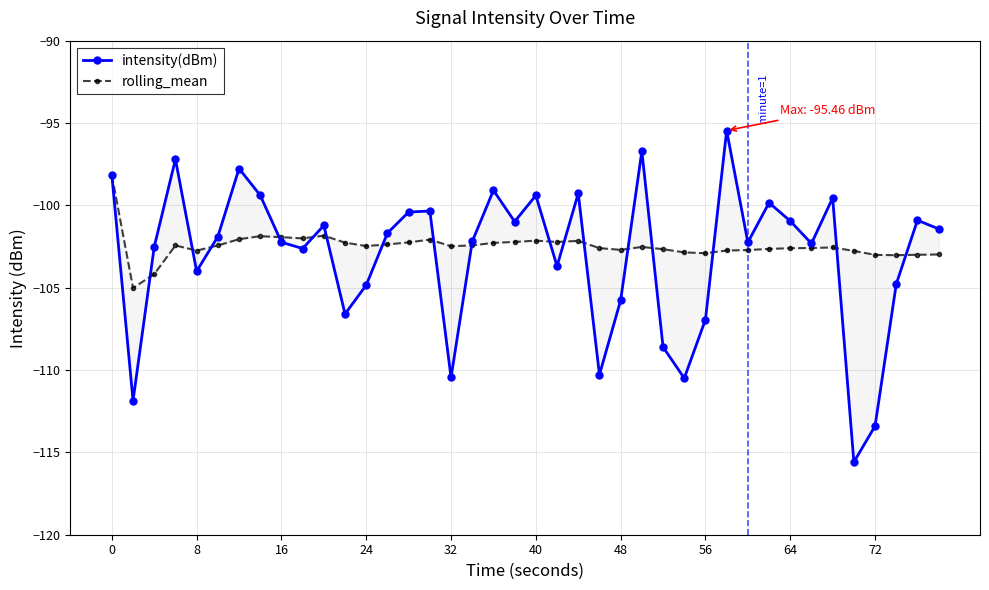

Does the chart display data point markers on the line(s)?

Yes